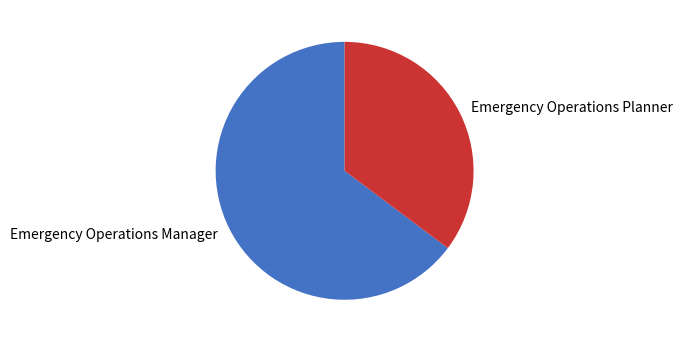

Which slice is the smallest?

Emergency Operations Planner